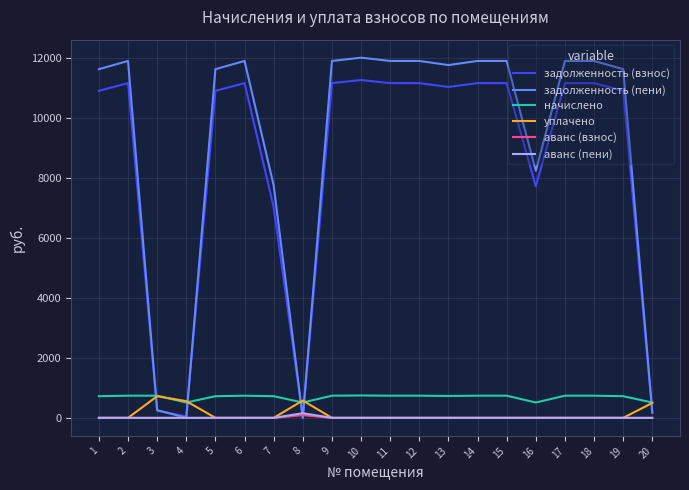

The аванс (взнос) series shows 0.0 at 18. True or false?

True